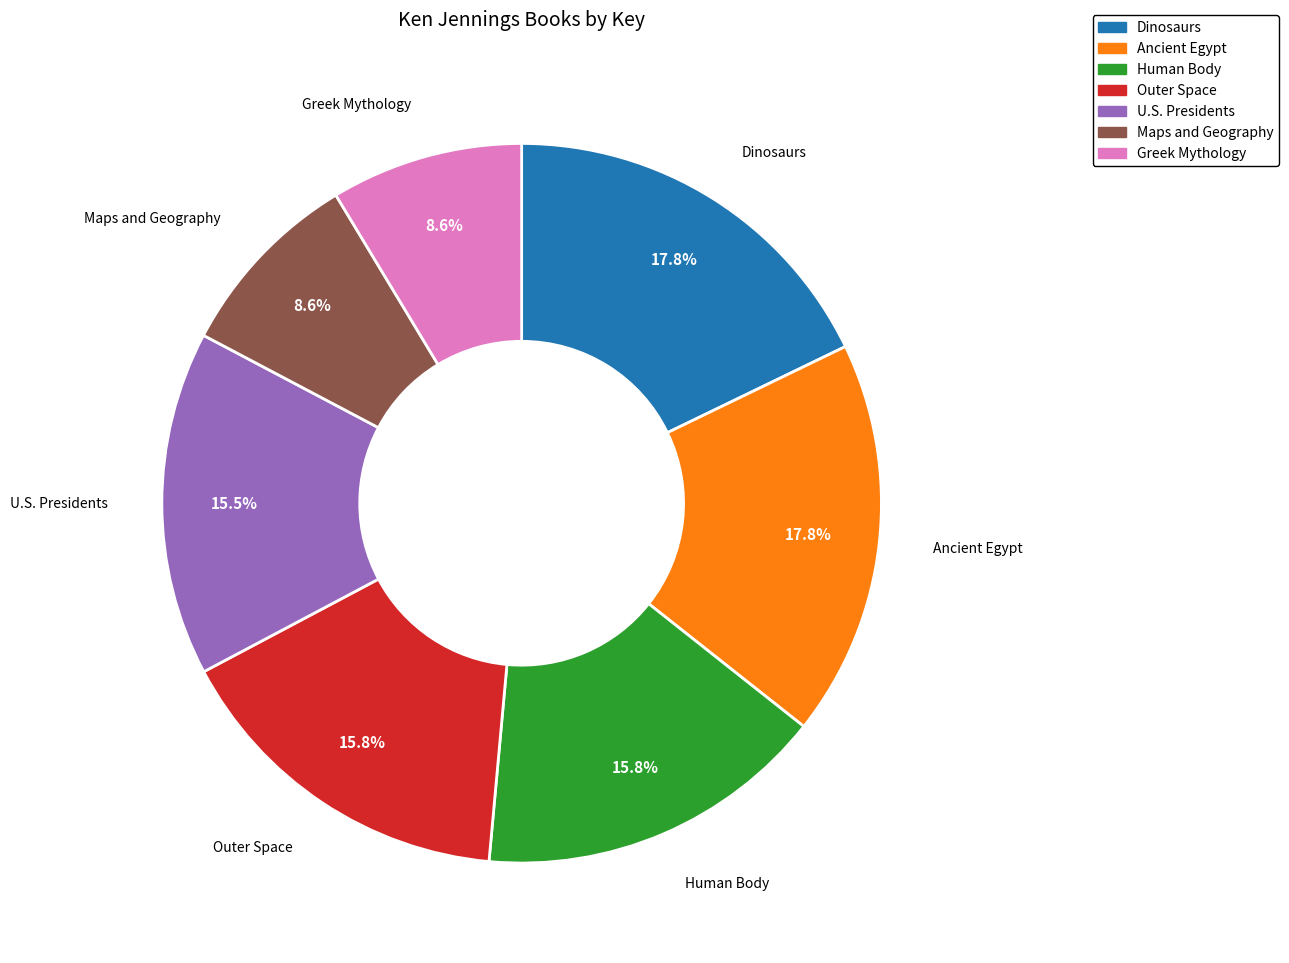

How many slices are in this pie chart?

7